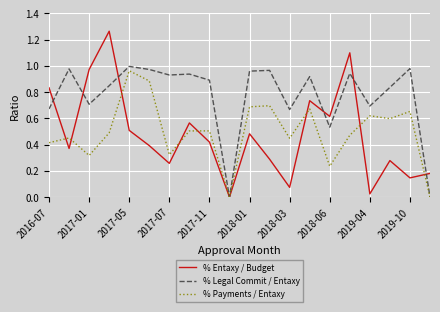

Which series has the largest total across all categories?

% Legal Commit / Entaxy